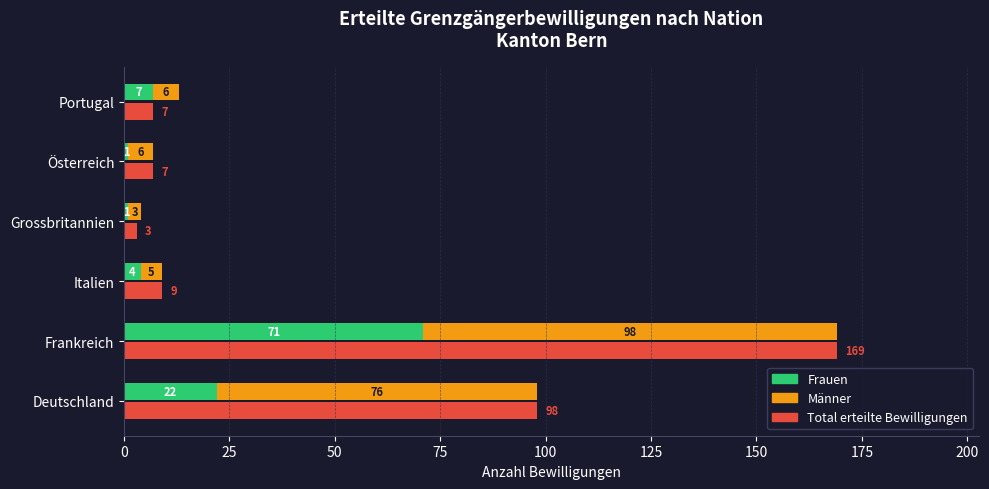

At how many categories does at least one series exceed 140?

1